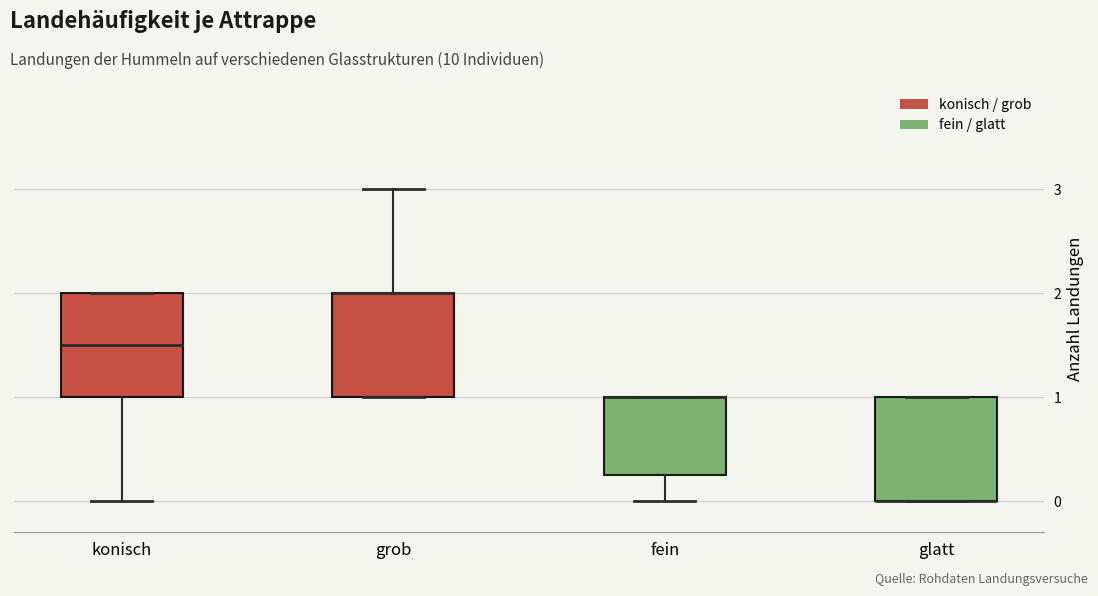

Where is the lower edge of the box for glatt on the y-axis? The values are not printed on the chart, so give them approximately, as read against the axis.

0.0